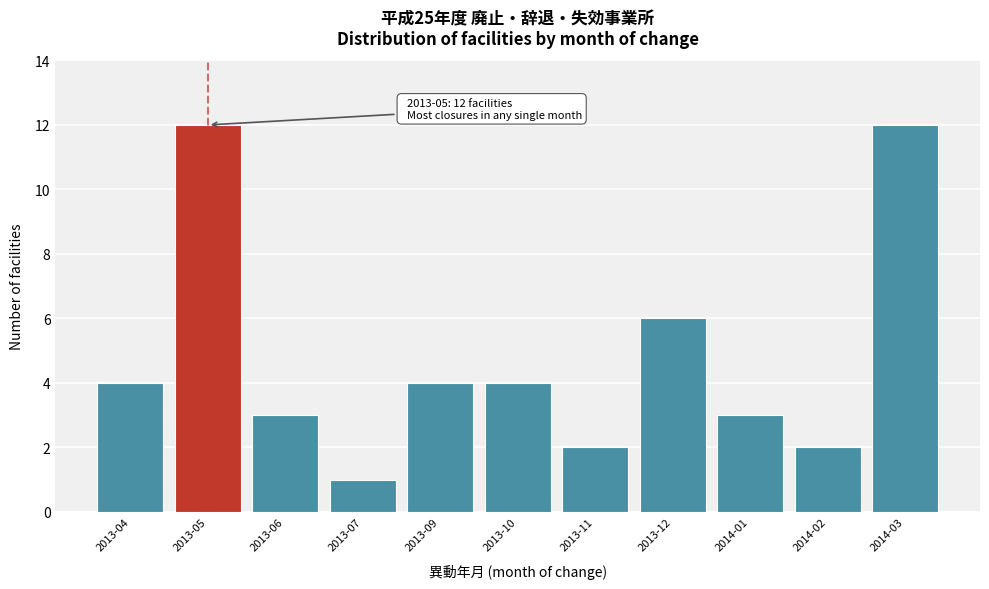

Reading left to right, what are all the values shown in this chart?

4	12	3	1	4	4	2	6	3	2	12